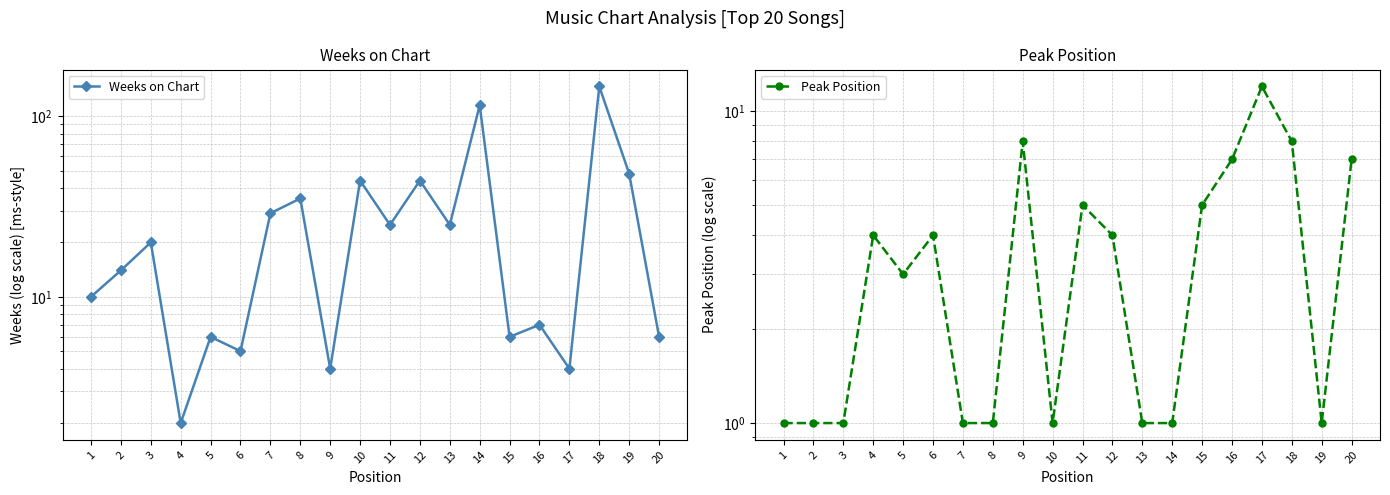

Which series ends up on top after the final intersection of Weeks on Chart and Peak Position?

Peak Position